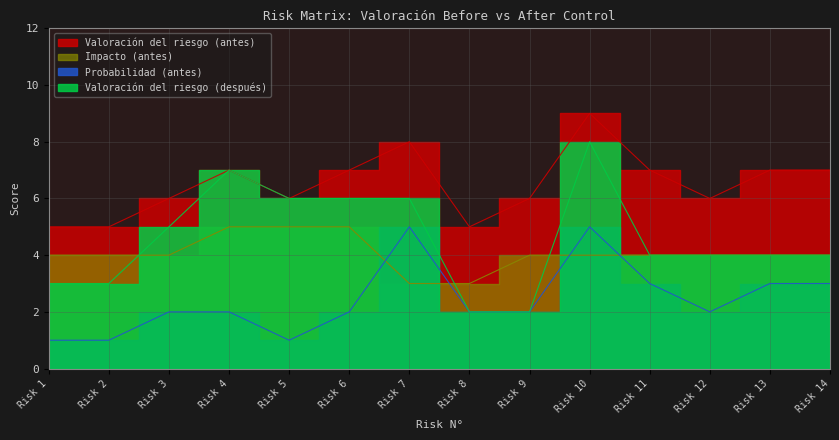

True or false: Valoración del riesgo (antes) and Impacto (antes) cross at least once.

False